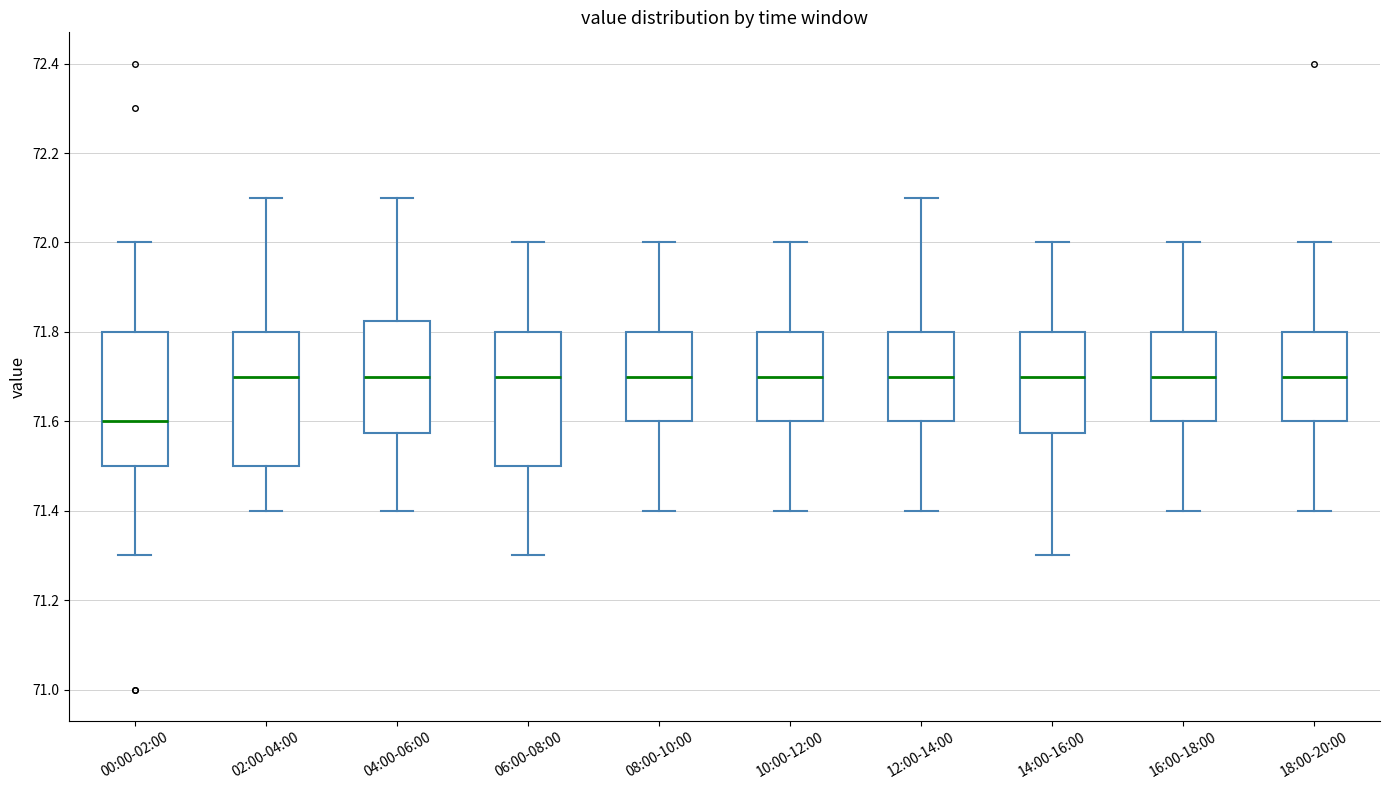

Reading left to right, read every box against the y-axis: the position of its median line, the range the box covers, and the ends of its whiskers. The values are not printed on the chart, so give them approximately, as read against the axis.

00:00-02:00: median 71.60, box 71.50 to 71.80, whiskers 71.30 to 72.00
02:00-04:00: median 71.70, box 71.50 to 71.80, whiskers 71.40 to 72.10
04:00-06:00: median 71.70, box 71.58 to 71.82, whiskers 71.40 to 72.10
06:00-08:00: median 71.70, box 71.50 to 71.80, whiskers 71.30 to 72.00
08:00-10:00: median 71.70, box 71.60 to 71.80, whiskers 71.40 to 72.00
10:00-12:00: median 71.70, box 71.60 to 71.80, whiskers 71.40 to 72.00
12:00-14:00: median 71.70, box 71.60 to 71.80, whiskers 71.40 to 72.10
14:00-16:00: median 71.70, box 71.58 to 71.80, whiskers 71.30 to 72.00
16:00-18:00: median 71.70, box 71.60 to 71.80, whiskers 71.40 to 72.00
18:00-20:00: median 71.70, box 71.60 to 71.80, whiskers 71.40 to 72.00